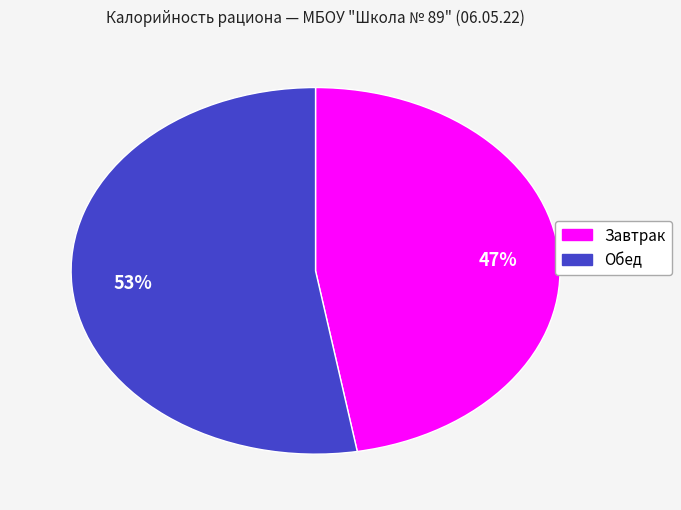

Does any single category account for the majority?

Yes